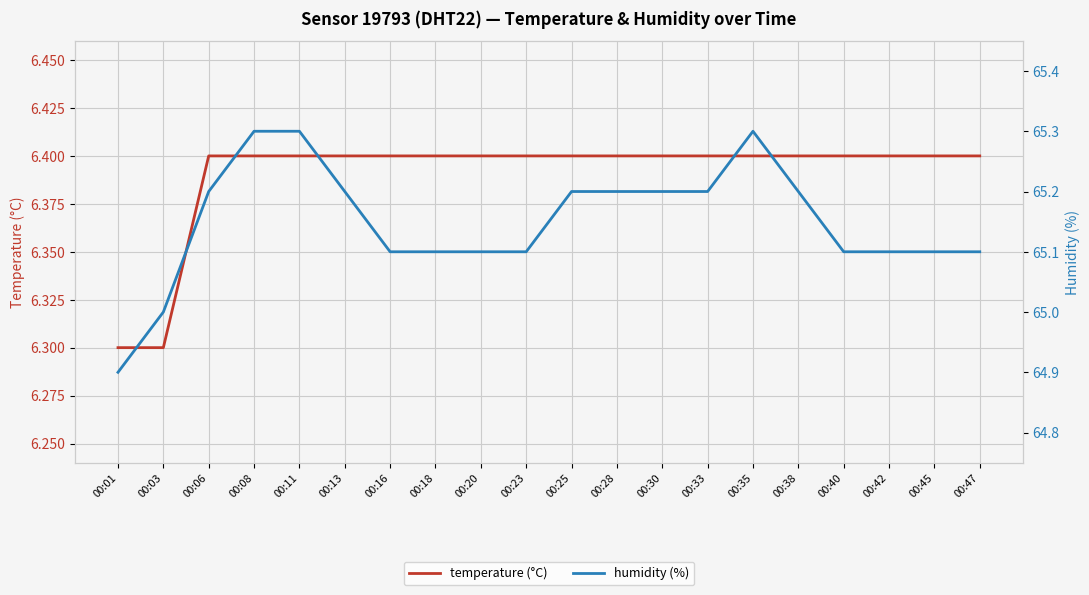

What is the highest value of the humidity (%) series?

65.3